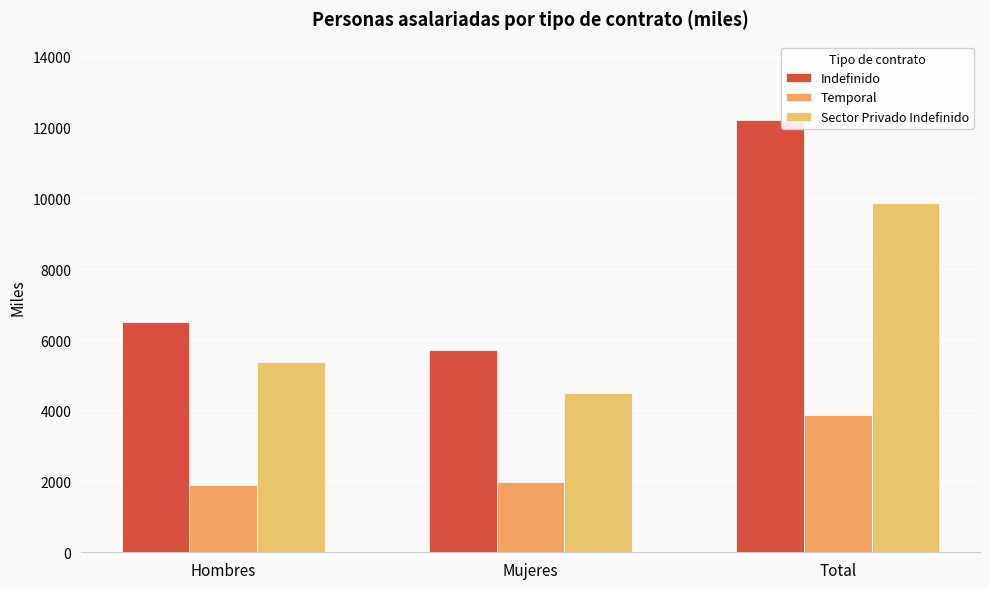

Which series changed the most between Hombres and Total?

Indefinido